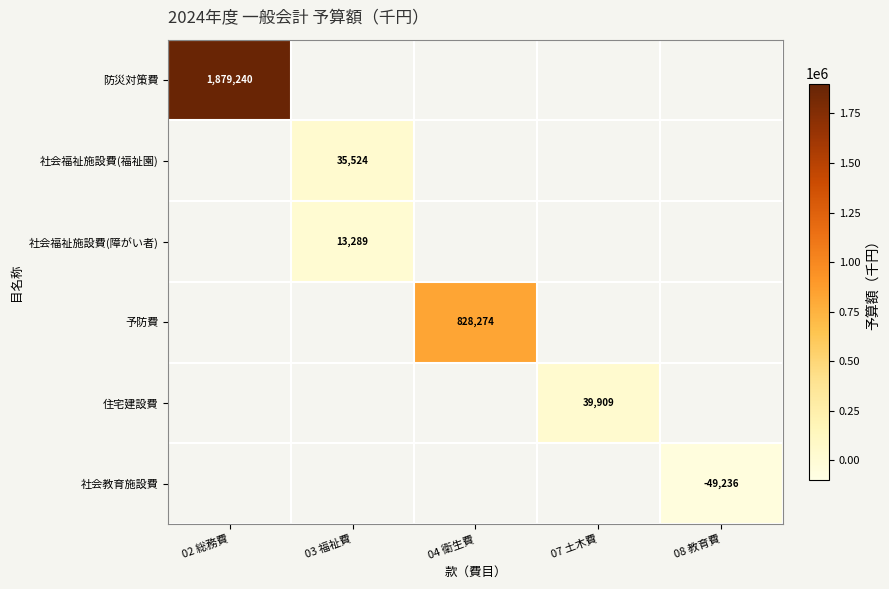

The value of 予防費 at 04 衛生費 is 828274. True or false?

True